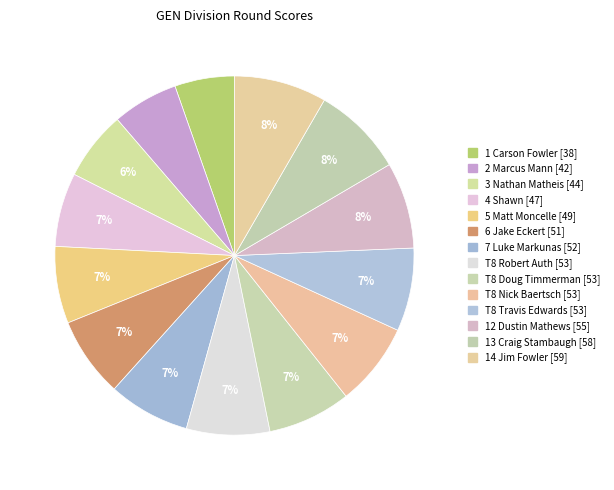

How many segments does this pie chart have?

14